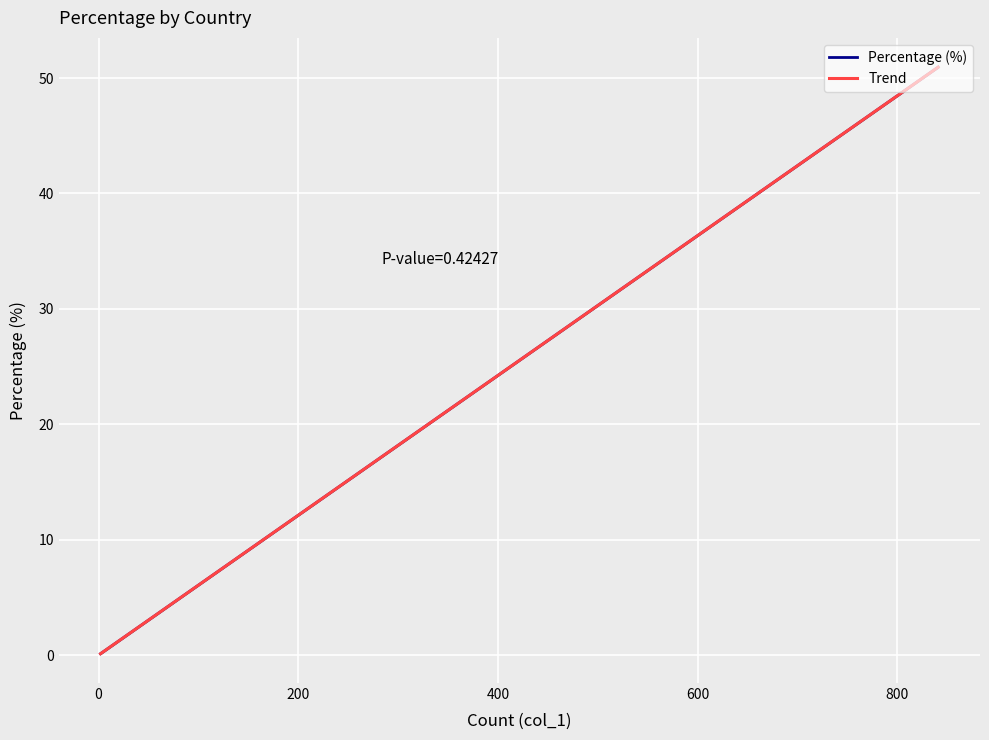

What is the label of the 11th point from the right?

United Kingdom